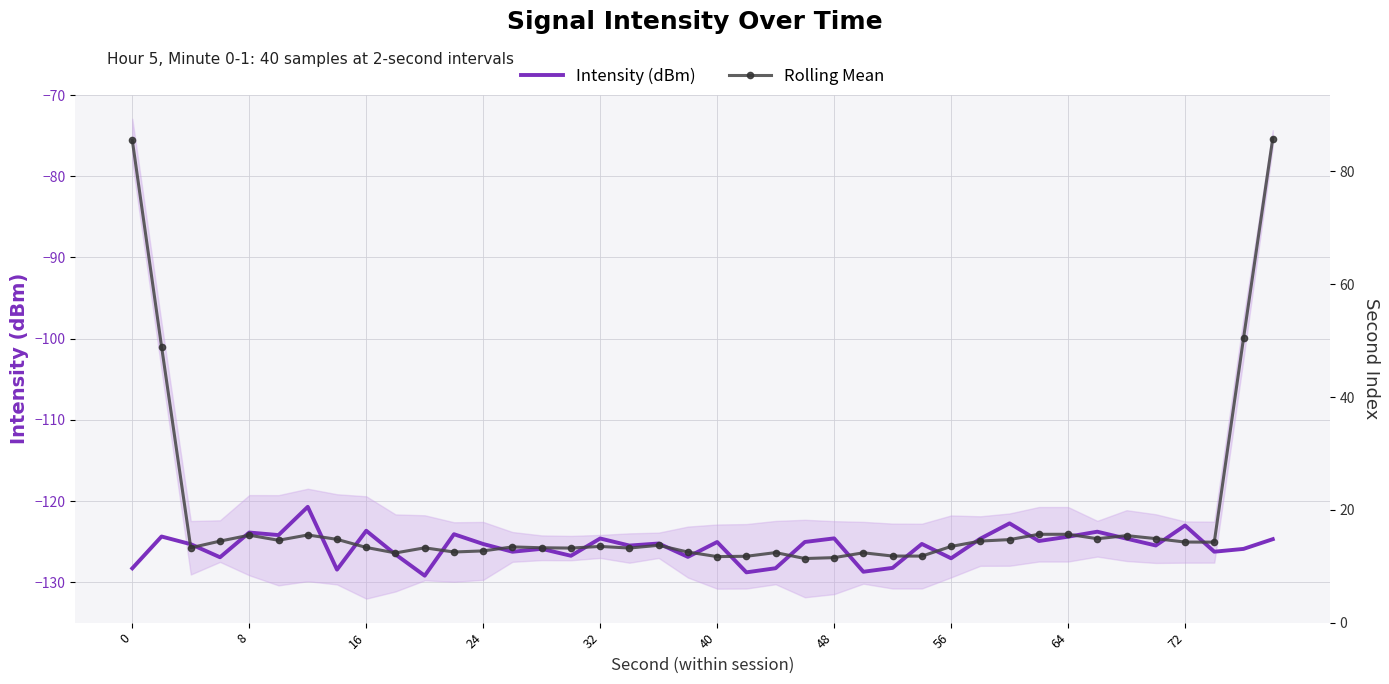

Which series changed the most between 15 and 34?

Intensity (dBm)